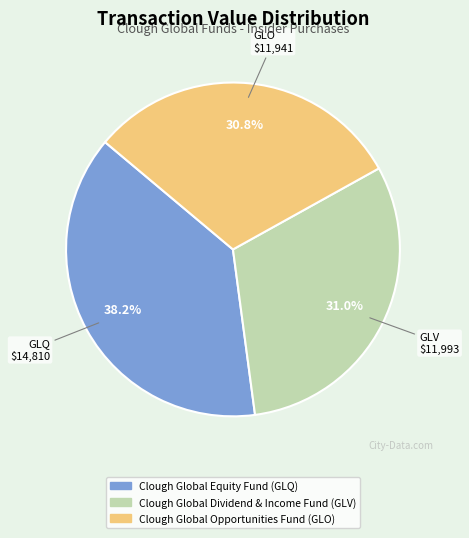

Is there any slice that represents more than half of the pie?

No